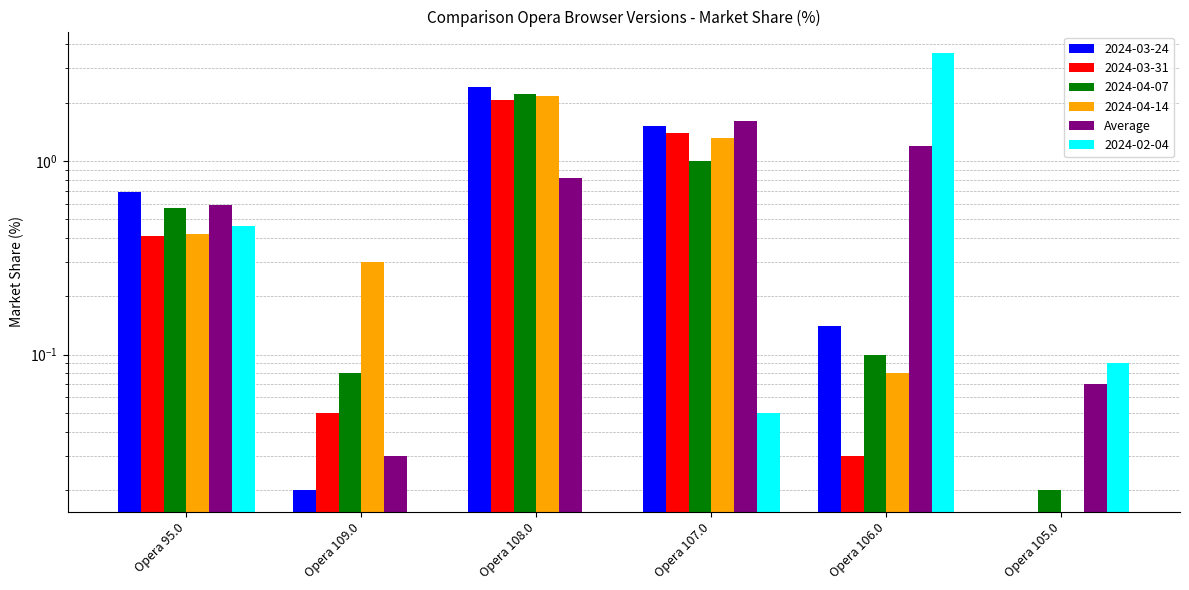

Are the bars horizontal?

No